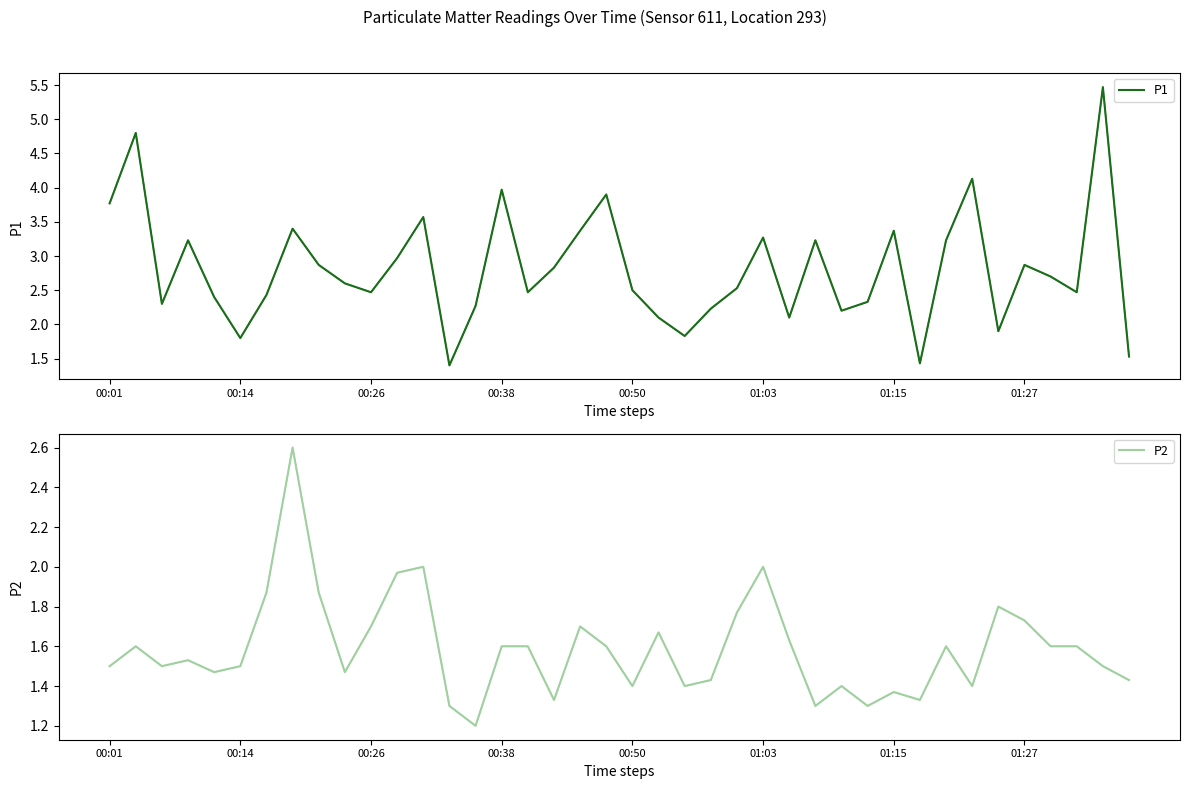

At which category is the sum across all series the highest?

38